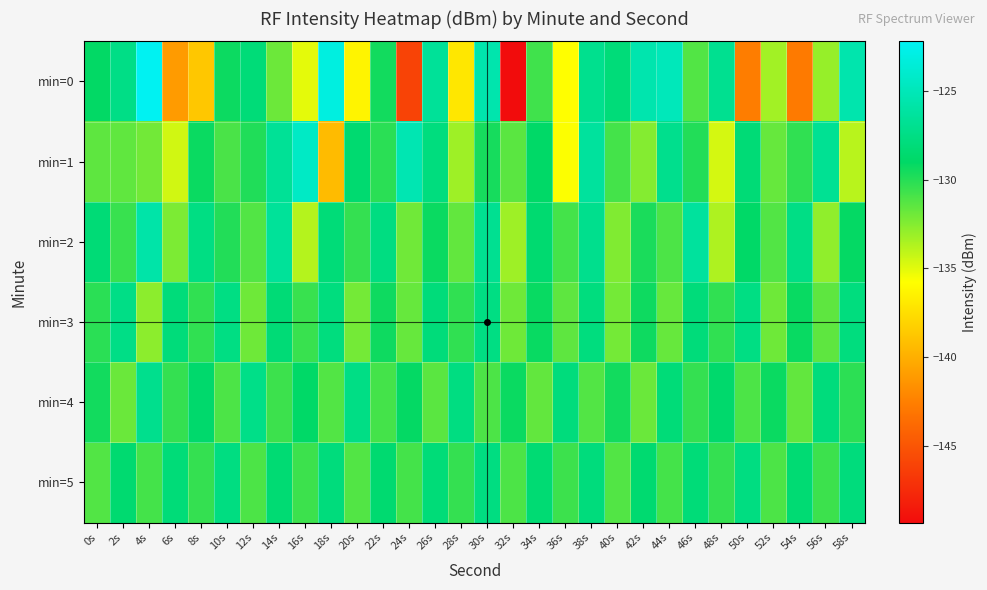

Which has a higher value, 0s or 2s?

2s